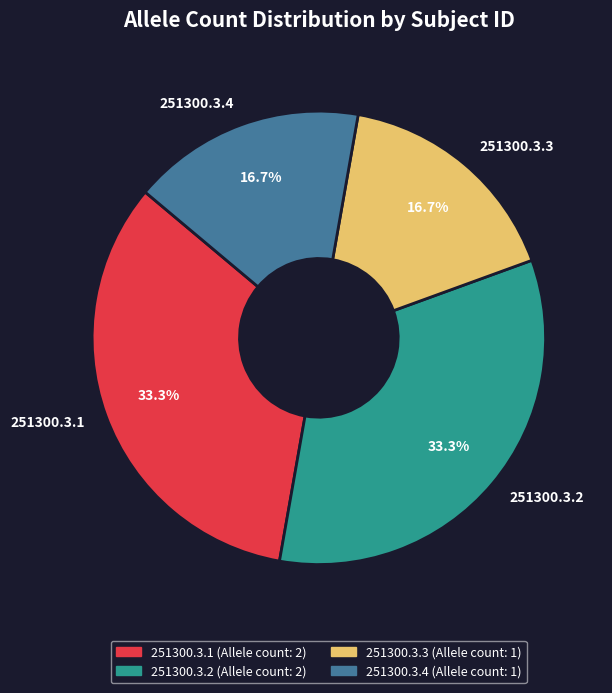

Count the number of slices in the pie.

4